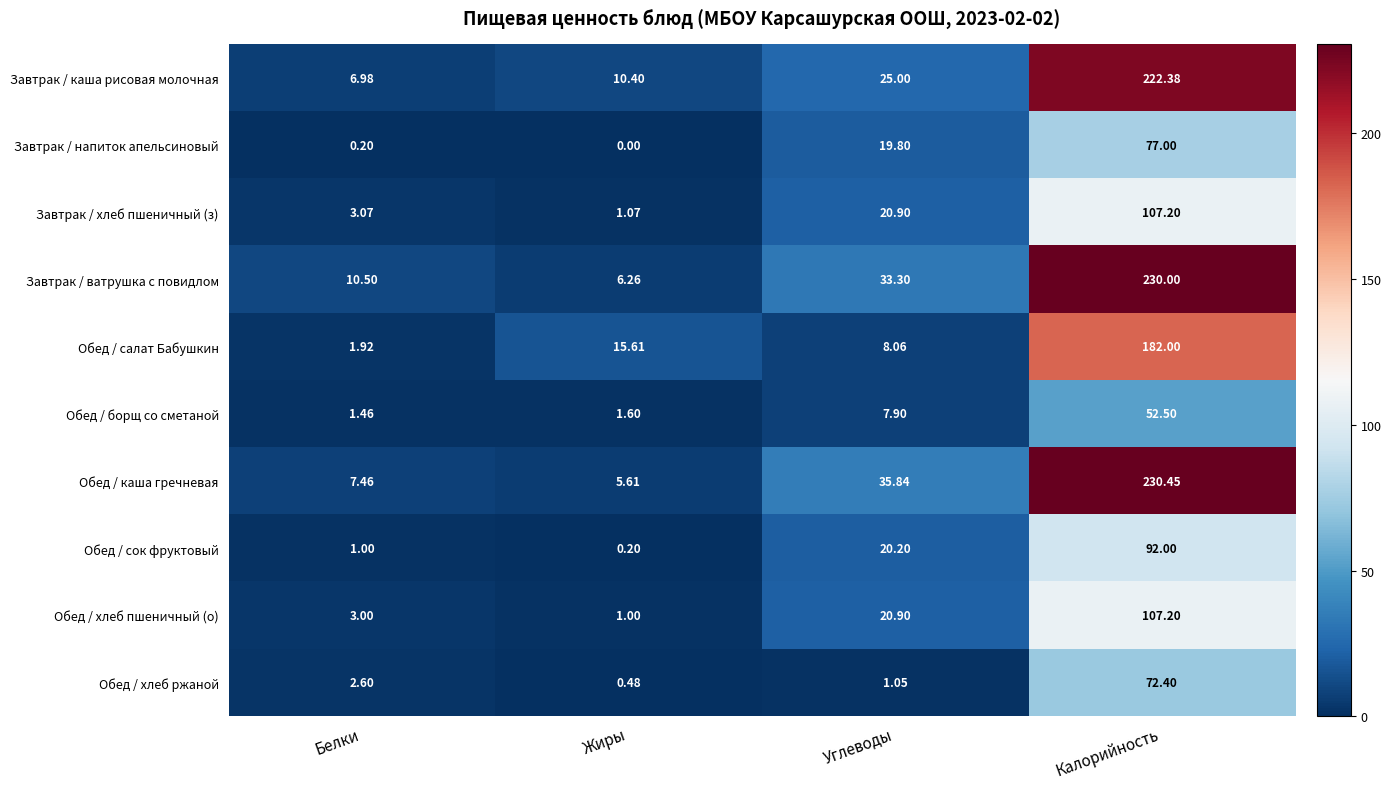

What is the difference between the highest and lowest values at Белки?

10.3